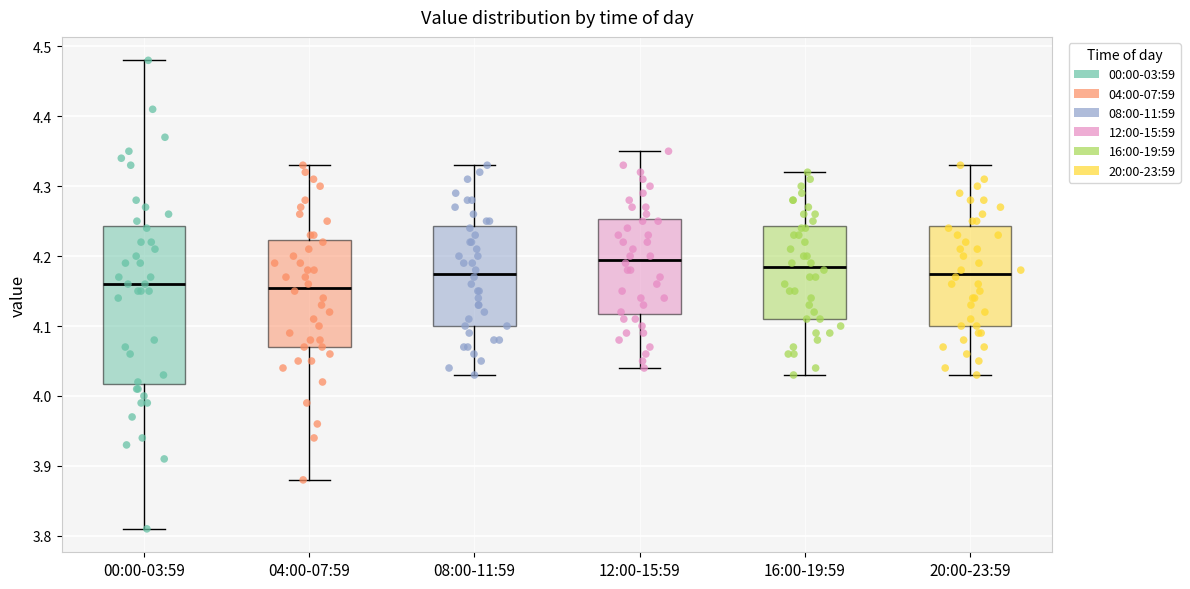

Where does the median line of the box for 16:00-19:59 sit on the y-axis? The values are not printed on the chart, so give them approximately, as read against the axis.

4.19